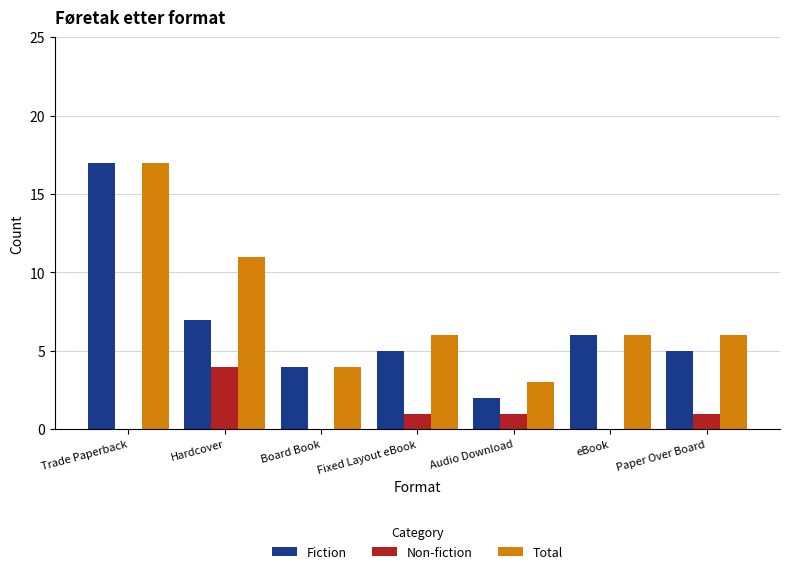

At which label is Fiction closest to 9?

Hardcover